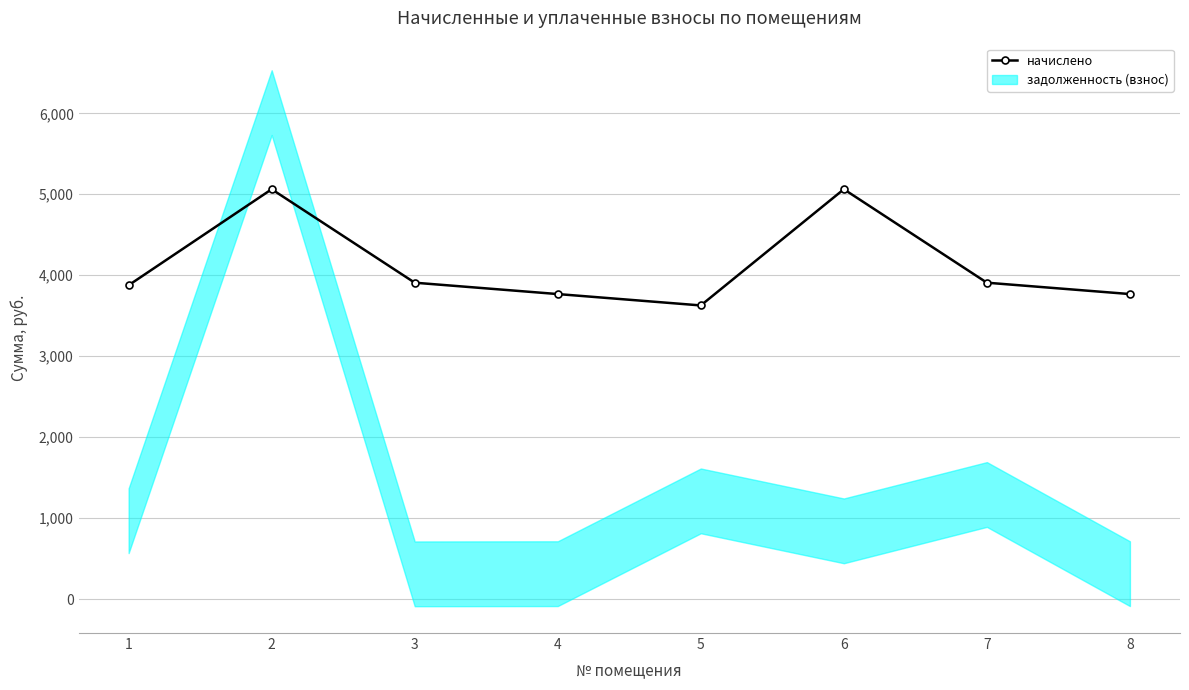

Is it true that the value at 3 is 6726.1?

False